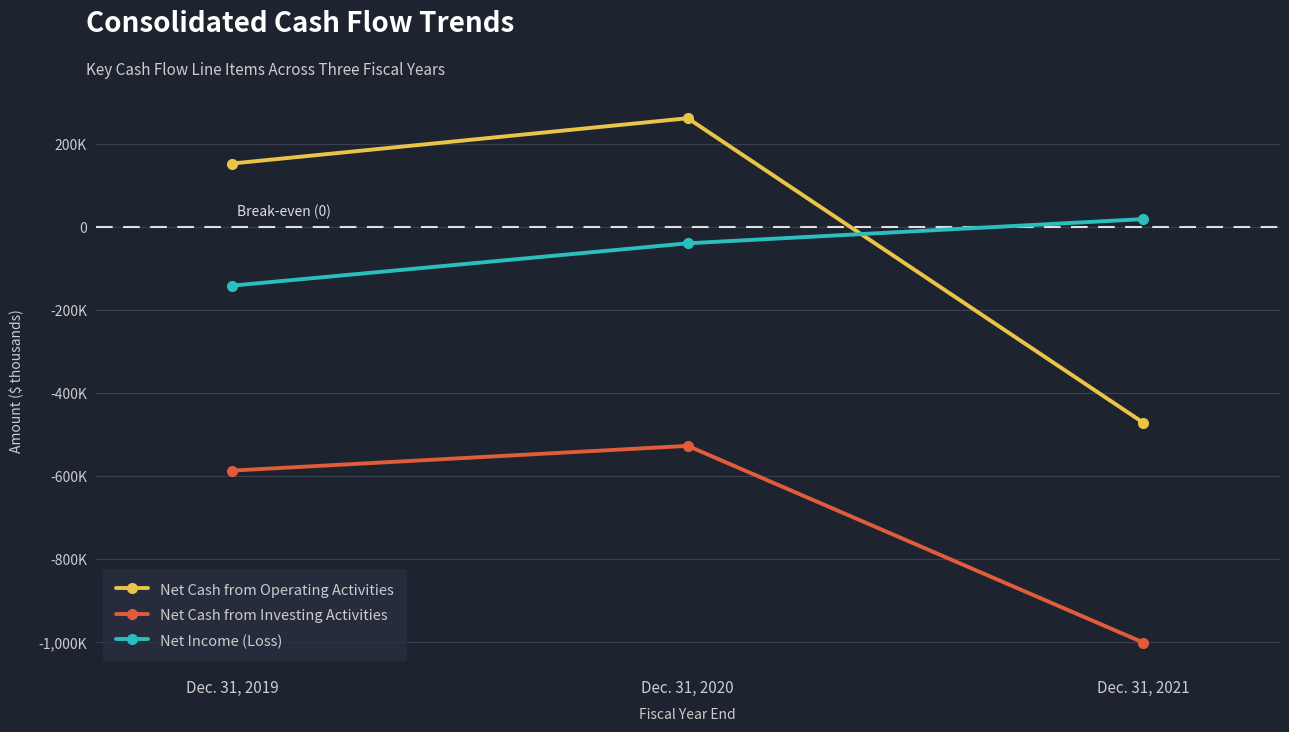

The value of Net Cash from Investing Activities at Dec. 31, 2021 is -1001450. True or false?

True